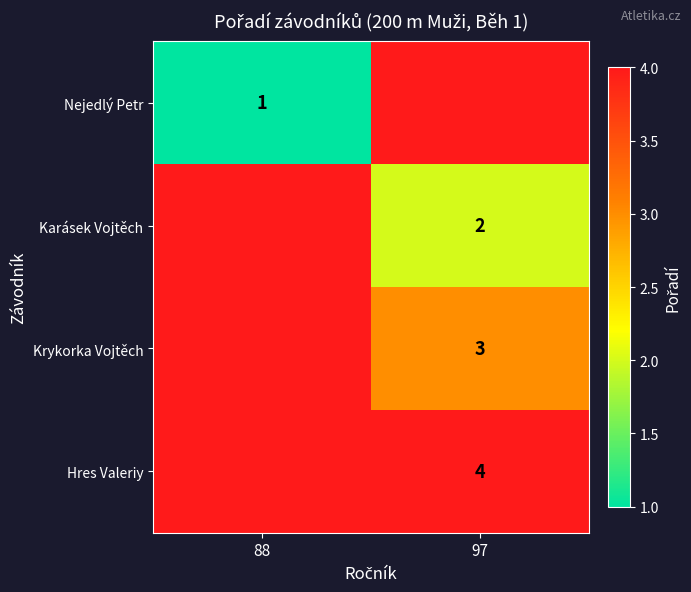

Is the value of Karásek Vojtěch at 97 greater than the value of Hres Valeriy at 97?

No